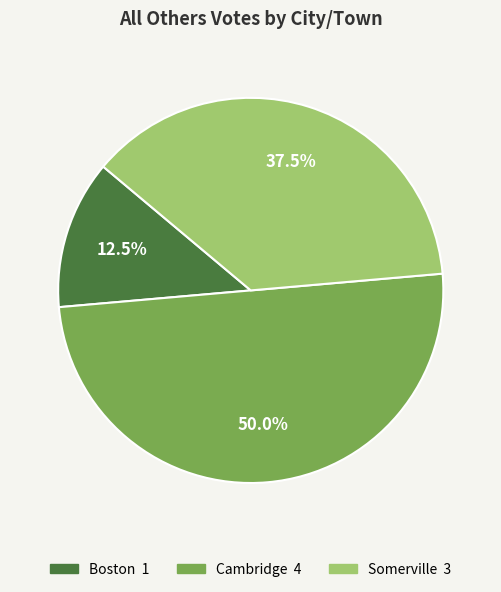

Combined, do Cambridge and Boston account for over 50%?

Yes